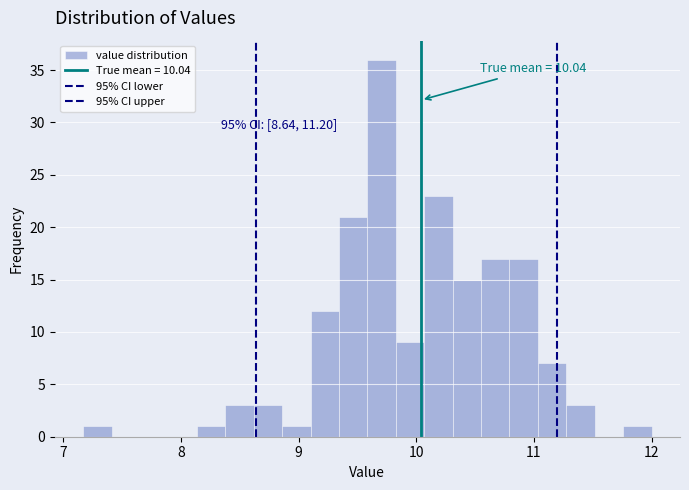

Around what value on the x-axis is the tallest bar? Give the approximate position of its centre, as read against the axis.

9.7